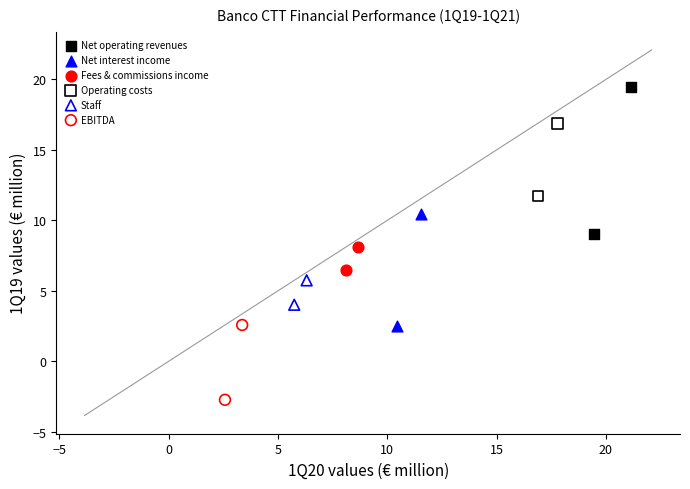

What are all the series names shown in the legend?

Net operating revenues, Net interest income, Fees & commissions income, Operating costs, Staff, EBITDA